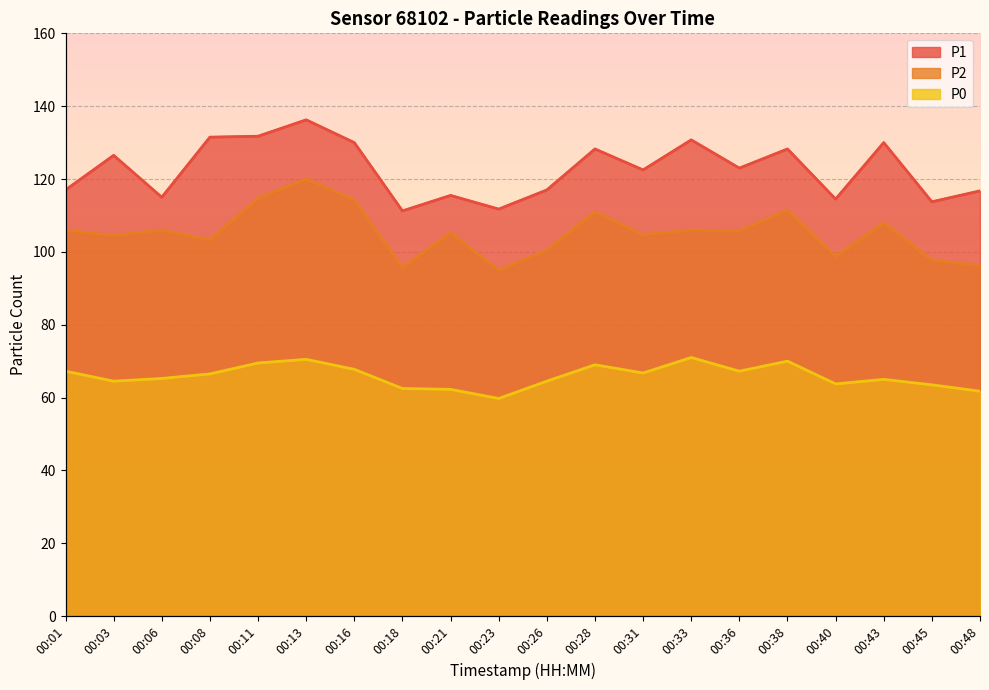

What is the value of the P1 point at the 10th from the left?

111.8